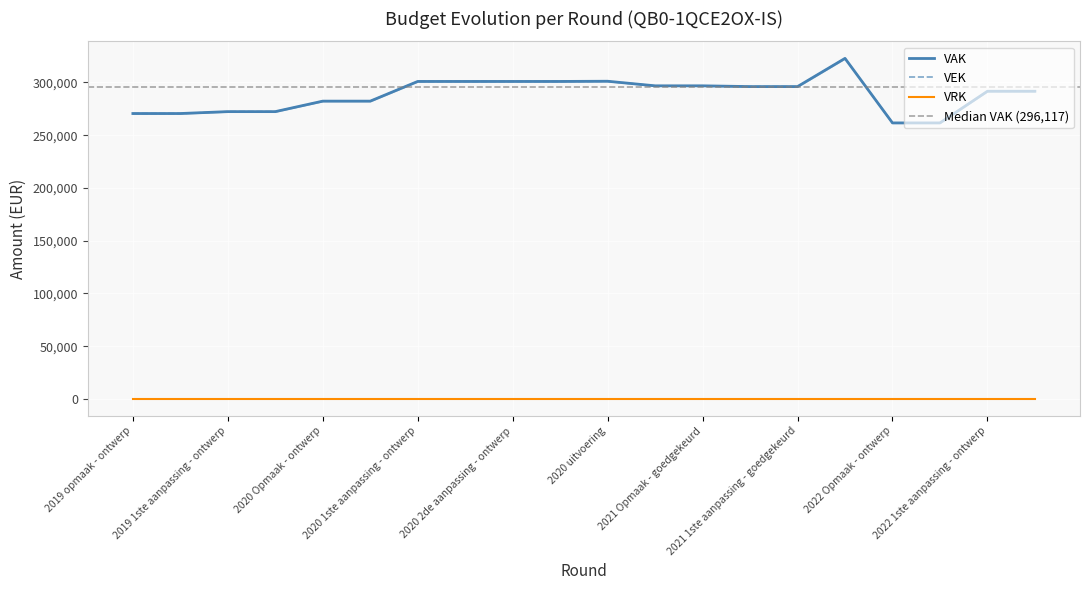

The VEK series shows 296840 at 2021 Opmaak - goedgekeurd. True or false?

True